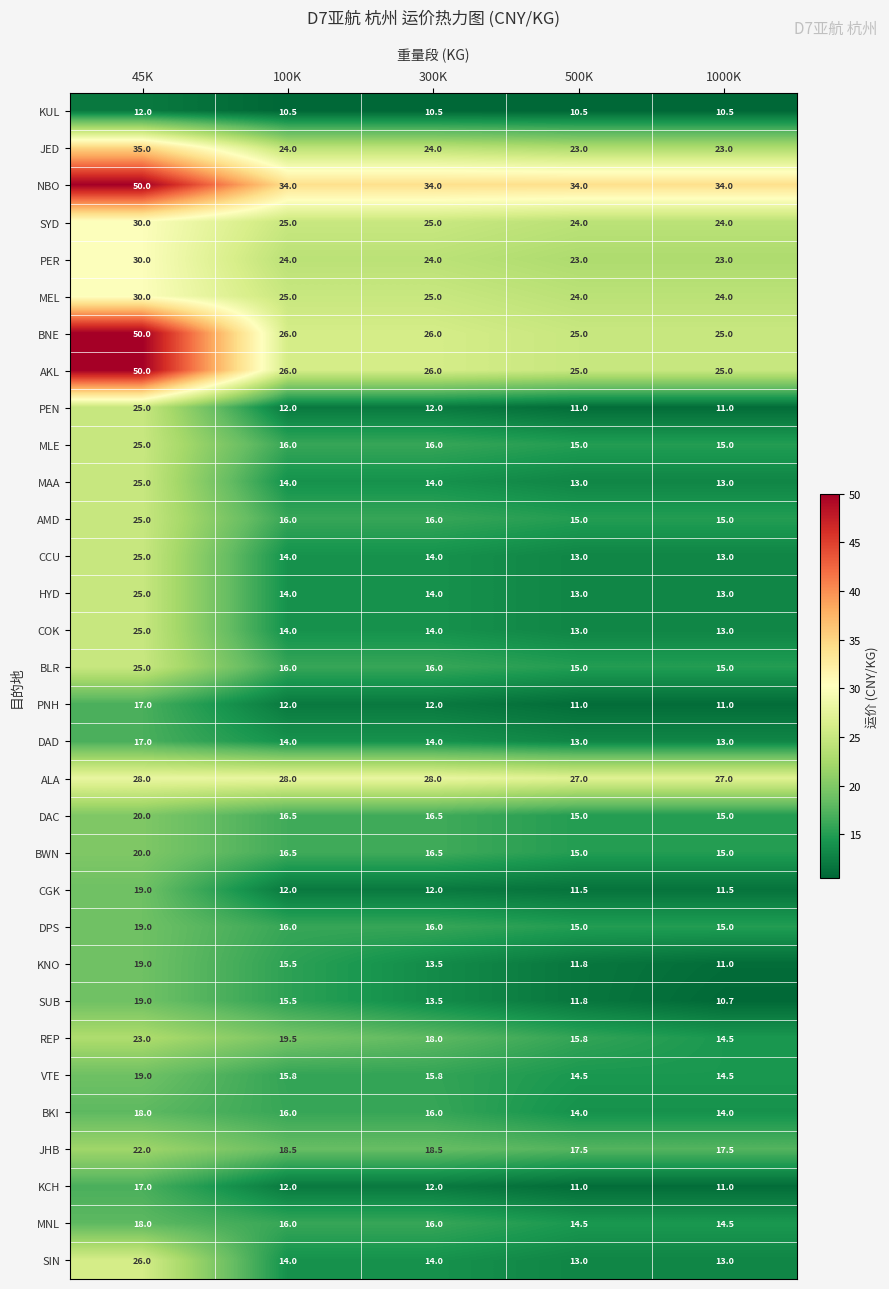

The value of VTE at 100K is 15.8. True or false?

True